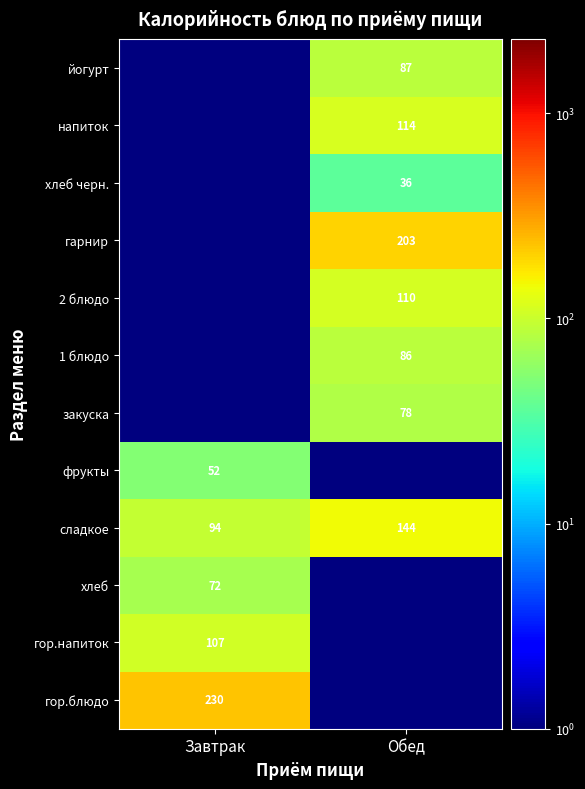

Is it true that сладкое equals 144.0 at Обед?

True